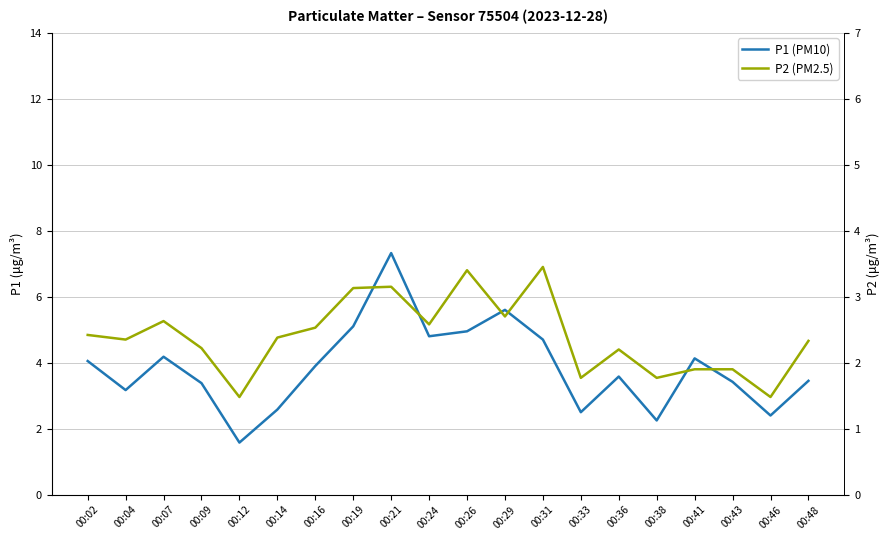

Rank the series at 00:07 from highest to lowest value.

P1 (PM10), P2 (PM2.5)